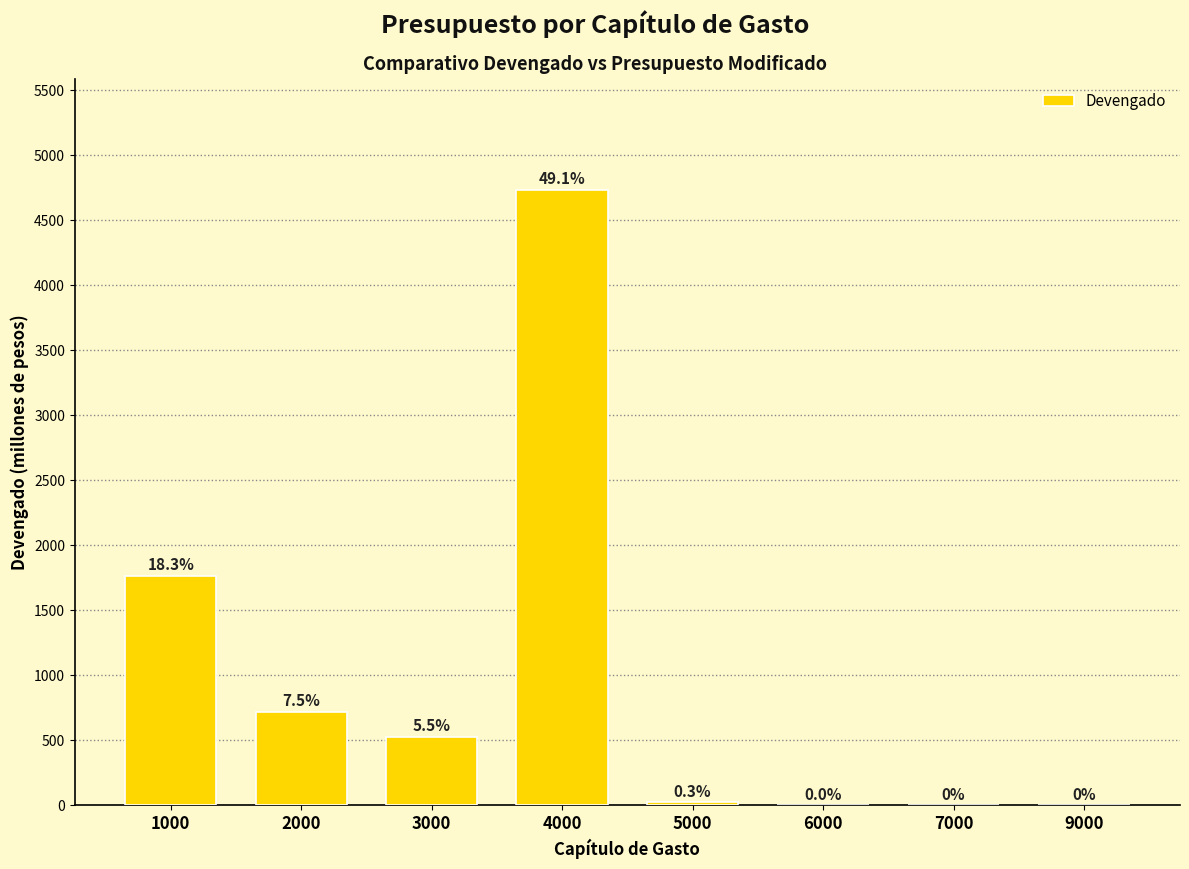

At which label is the value closest to 2367?

1000